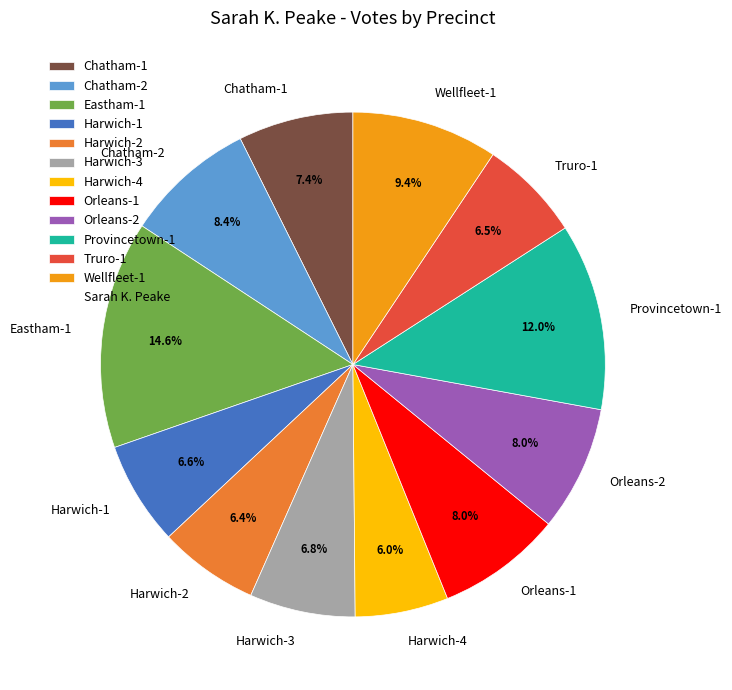

Which category has the biggest portion of the pie?

Eastham-1